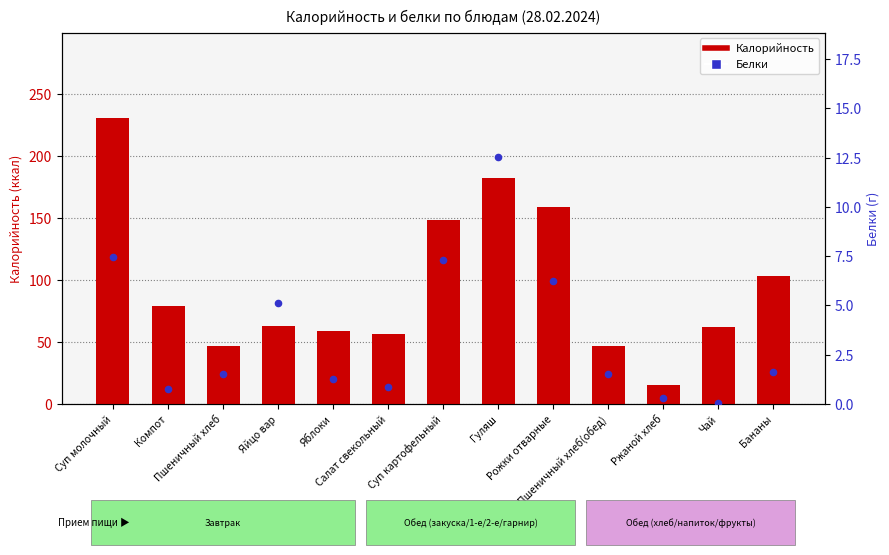

Which series reaches the minimum Y coordinate?

Белки